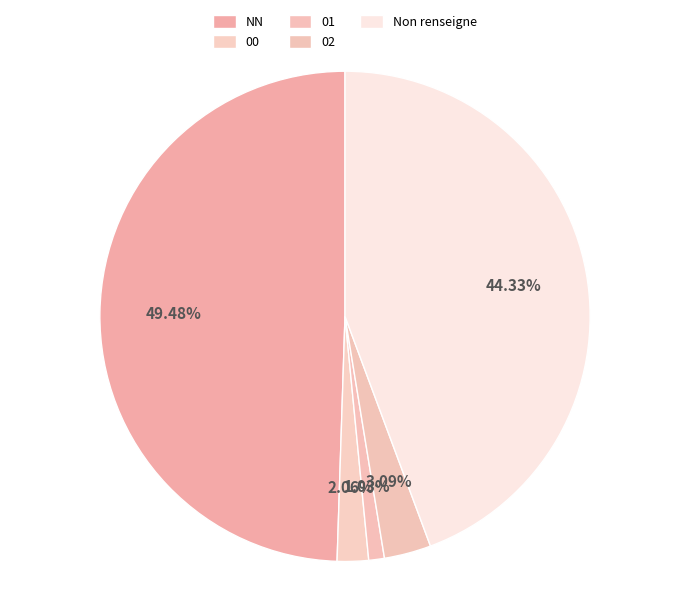

How many slices are in this pie chart?

5